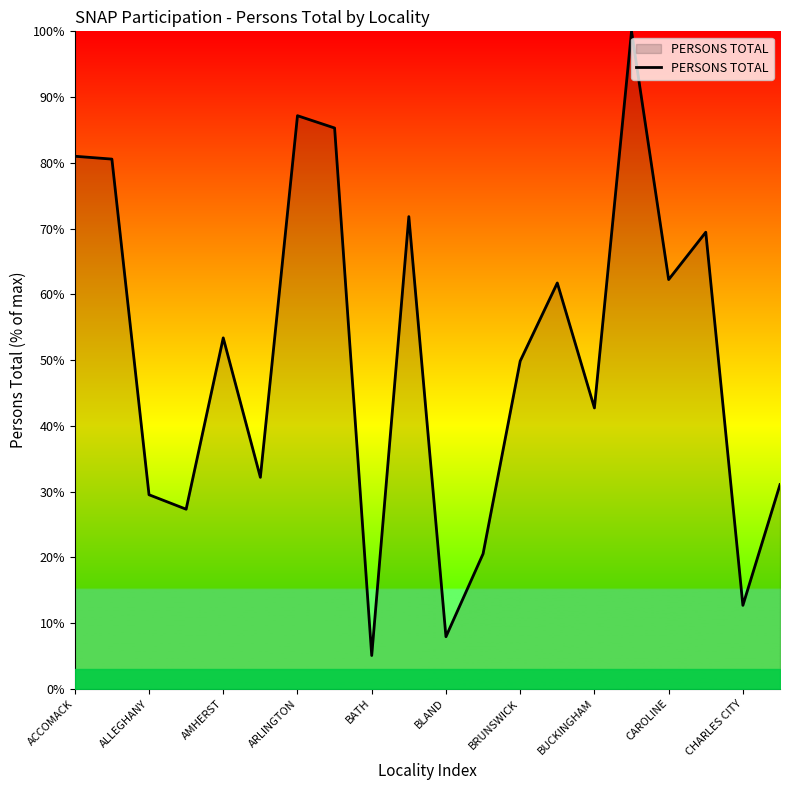

How many lines are shown in the chart?

1